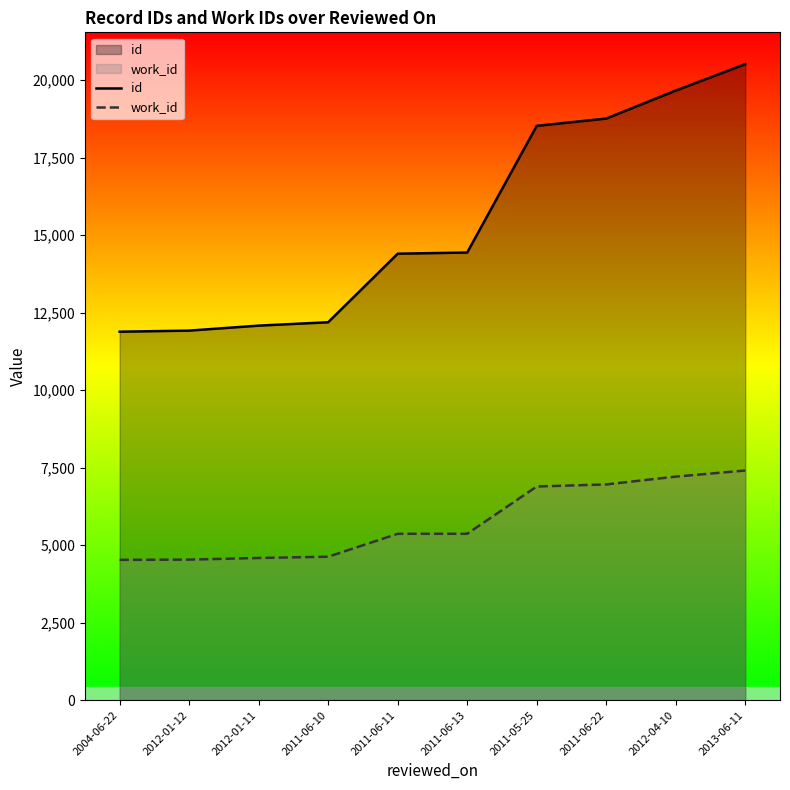

What is the label of the 10th point from the left?

2013-06-11